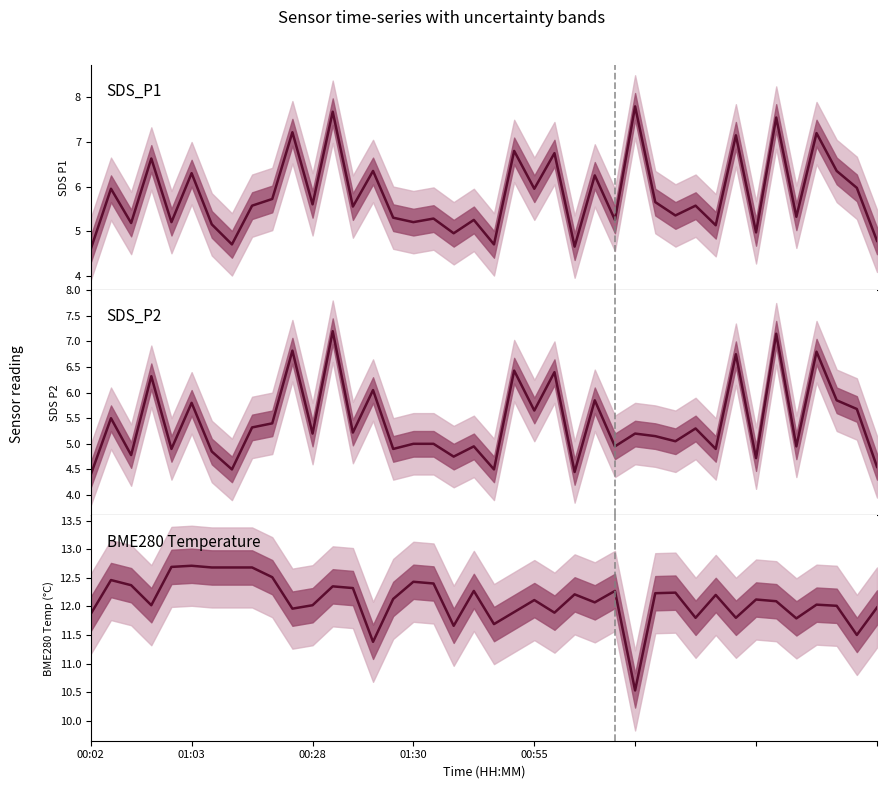

How many lines are shown in the chart?

3